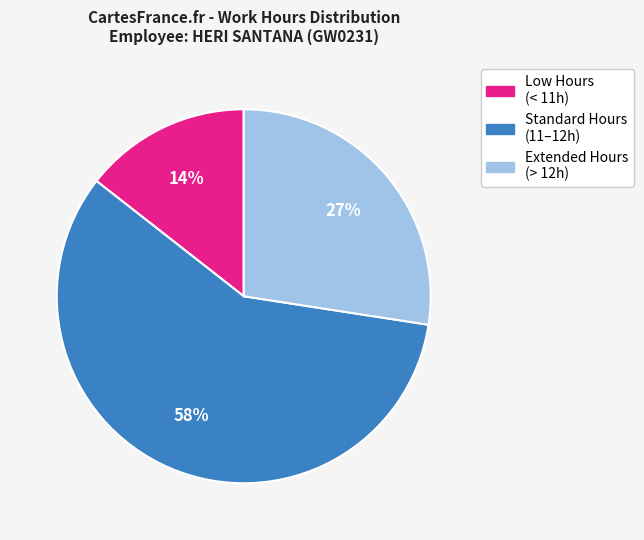

To the nearest percent, what percentage of the pie is Low Hours (< 11h)?

14%